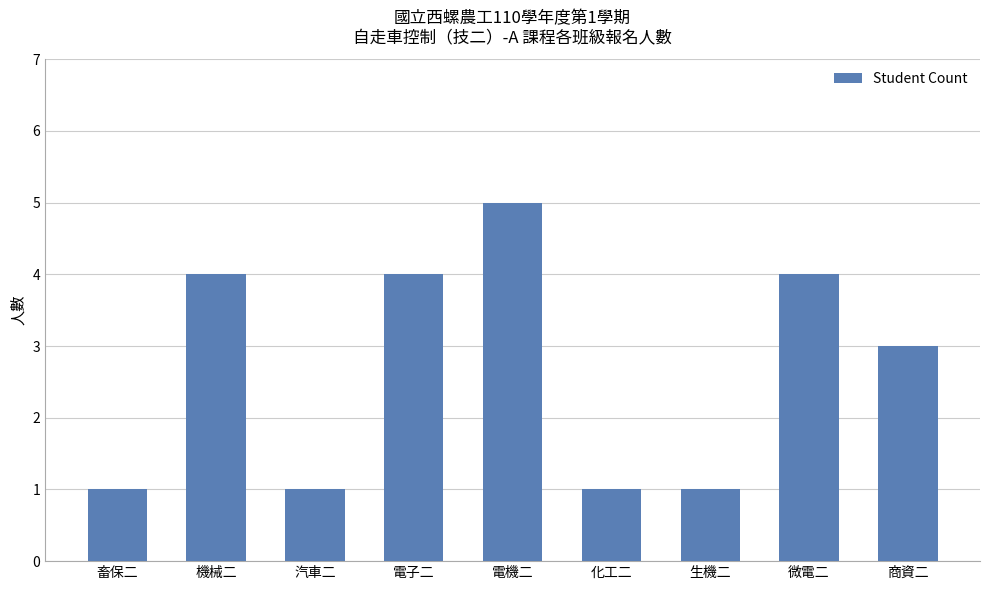

What is the change in value from 生機二 to 微電二?

+3